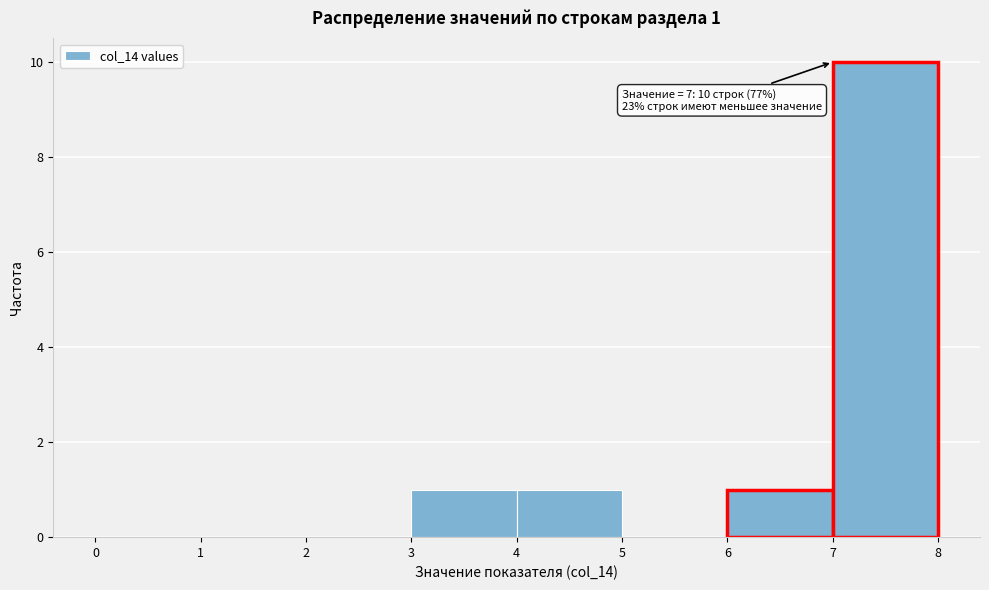

Which range on the x-axis has the tallest bar?

7 to 8